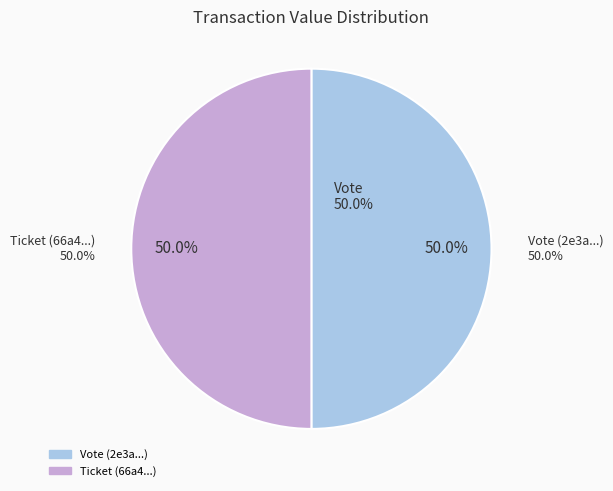

What is the total percentage of Ticket and Vote?

100.0%